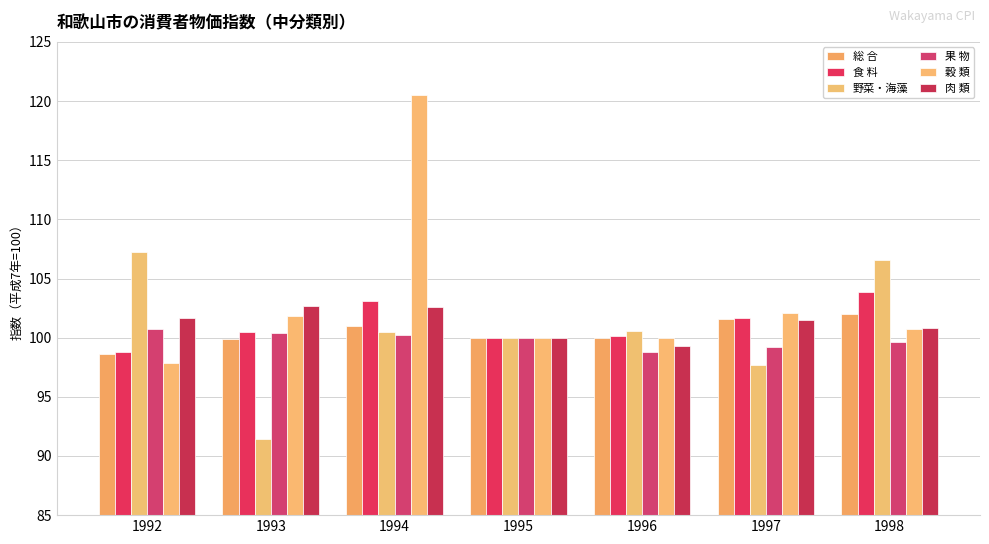

Is the value of 果 物 at 1992 greater than the value of 総 合 at 1998?

No